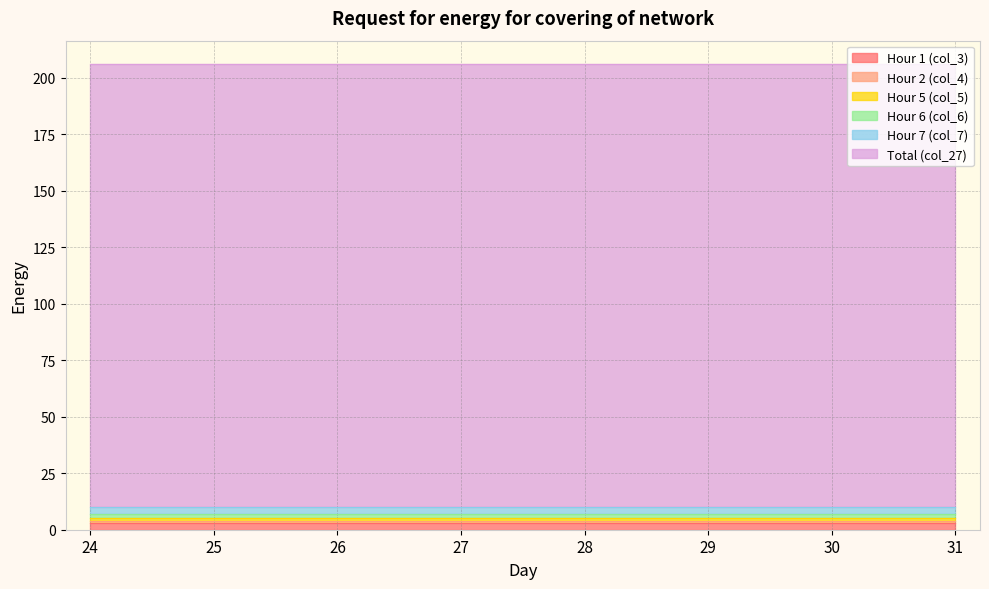

Reading left to right, list all the values displayed in this chart.

Hour 1 (col_3): 3	3	3	3	3	3	3	3
Hour 2 (col_4): 1	1	1	1	1	1	1	1
Hour 5 (col_5): 1	1	1	1	1	1	1	1
Hour 6 (col_6): 2	2	2	2	2	2	2	2
Hour 7 (col_7): 3	3	3	3	3	3	3	3
Total (col_27): 196	196	196	196	196	196	196	196